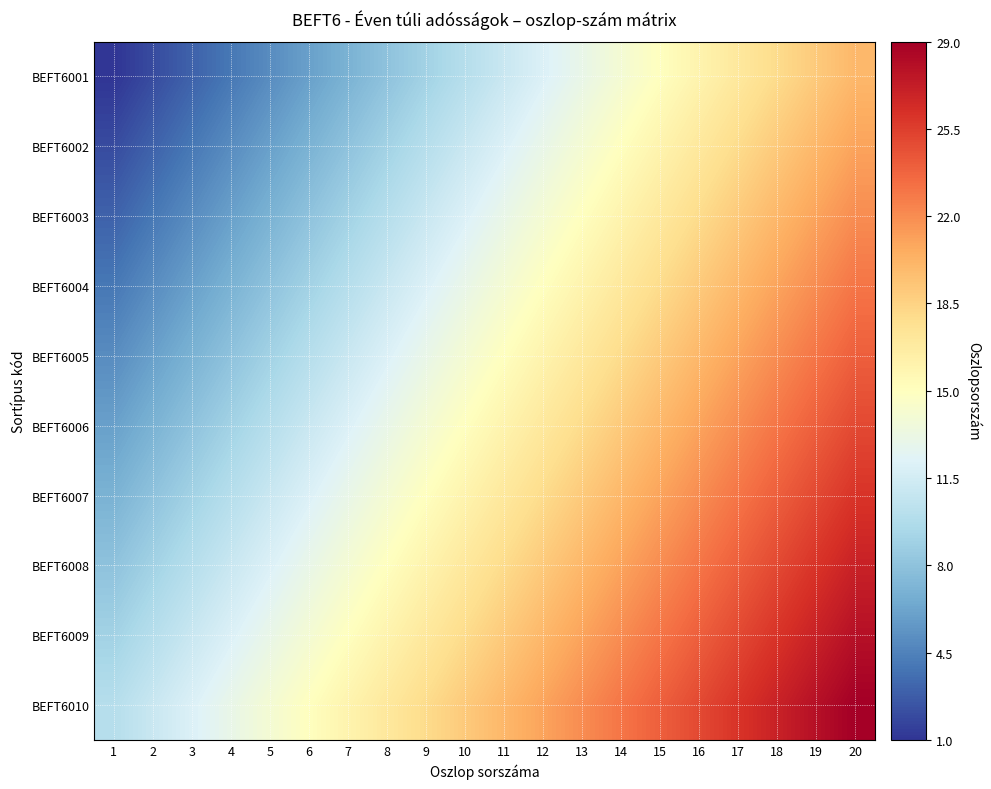

At 1, list the series in order from smallest to largest.

BEFT6001, BEFT6002, BEFT6003, BEFT6004, BEFT6005, BEFT6006, BEFT6007, BEFT6008, BEFT6009, BEFT6010